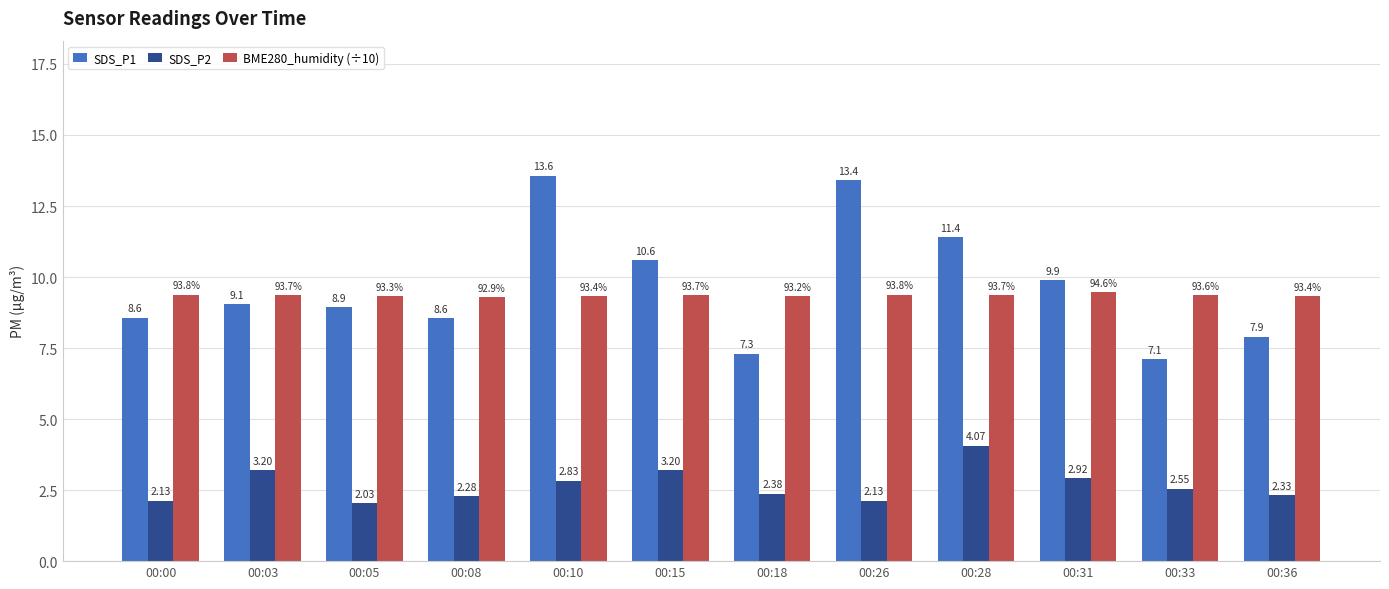

What are all the series names shown in the legend?

SDS_P1, SDS_P2, BME280_humidity (÷10)